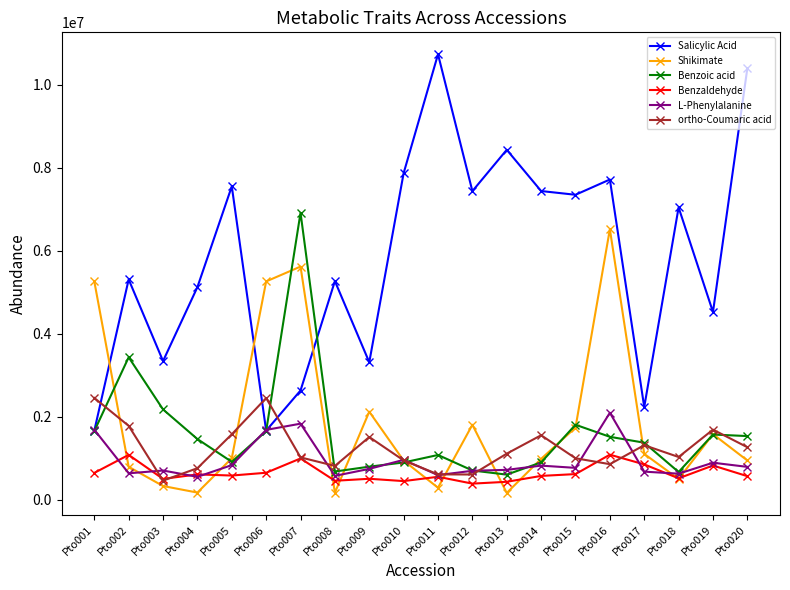

The value of Salicylic Acid at Pto018 is 7044000. True or false?

True